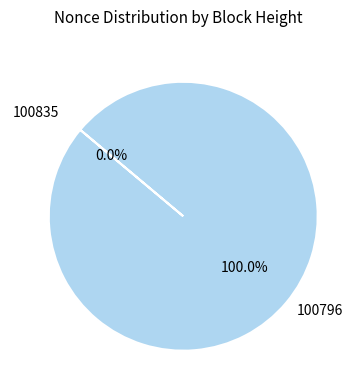

Is 100835 the majority of the pie?

No